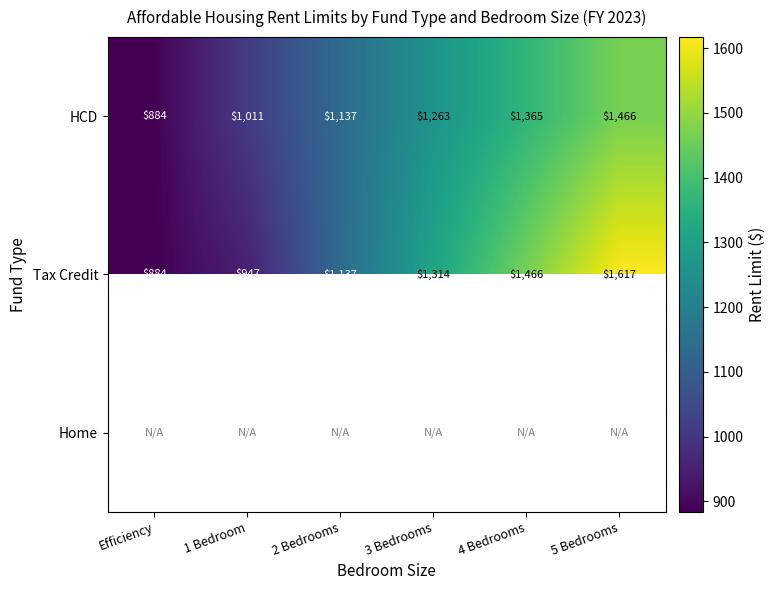

The HCD series shows 1011 at 1 Bedroom. True or false?

True